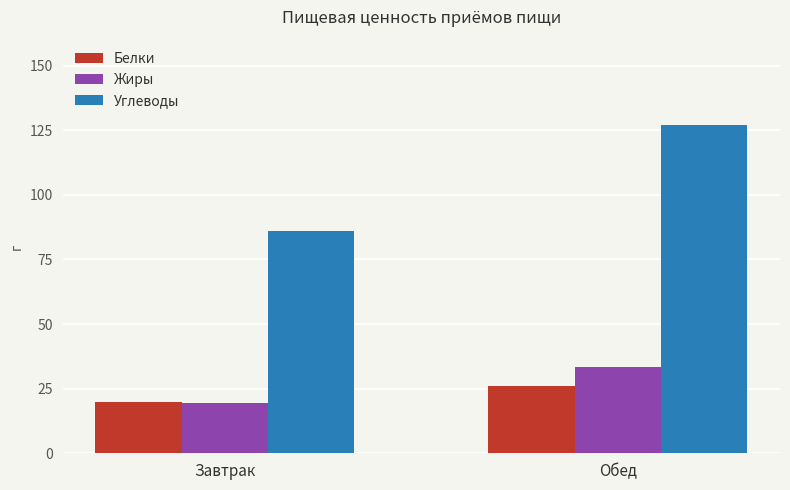

True or false: Жиры has a value of 18.8 at Обед.

False